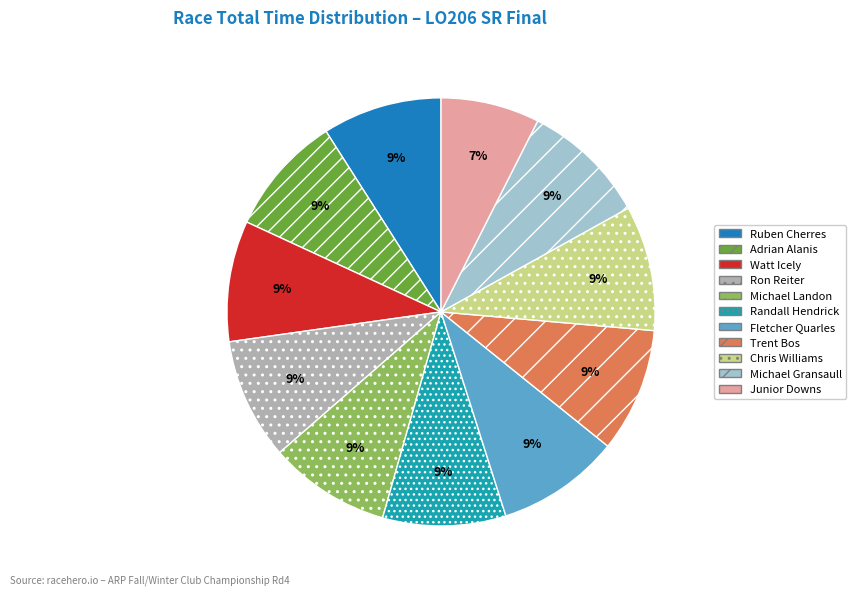

Is it true that Randall Hendrick is 22% of the pie?

False